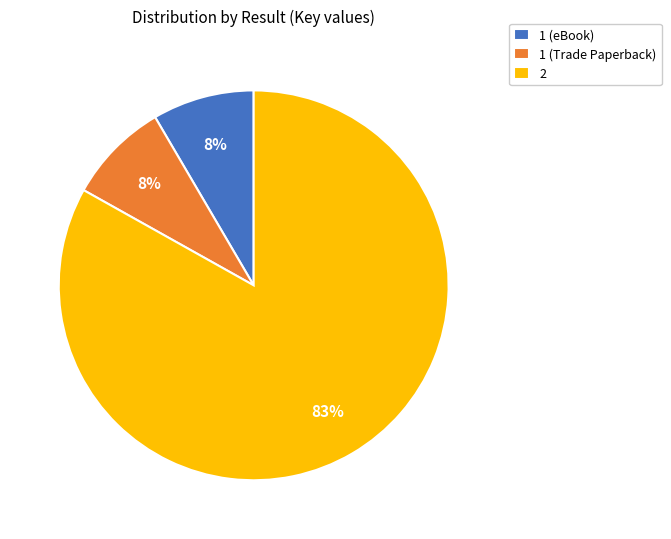

To the nearest percent, what portion does 1 (Trade Paperback) represent?

8%